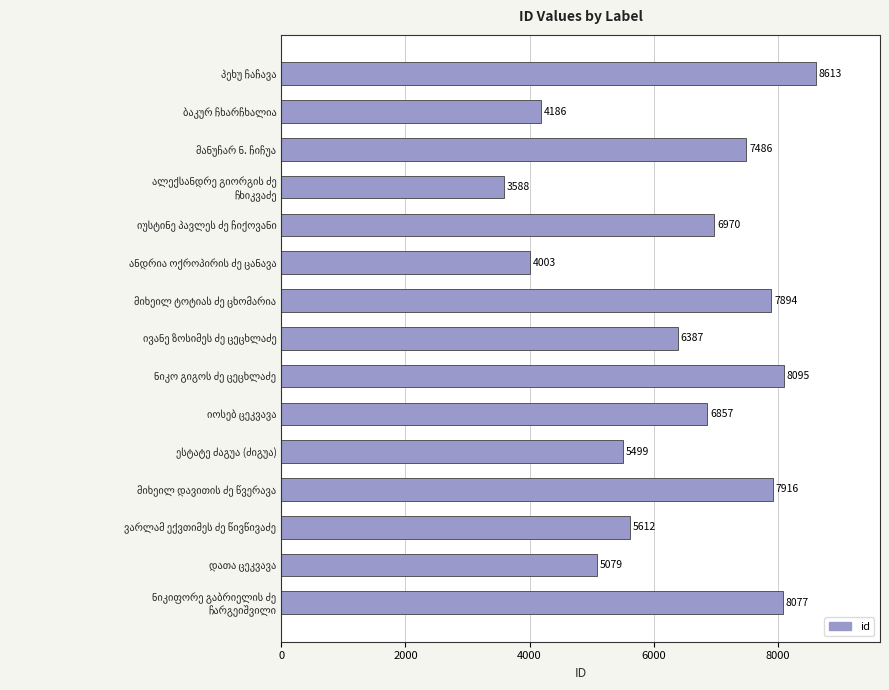

Reading bottom to top, transcribe all the data shown in this chart.

8077	5079	5612	7916	5499	6857	8095	6387	7894	4003	6970	3588	7486	4186	8613